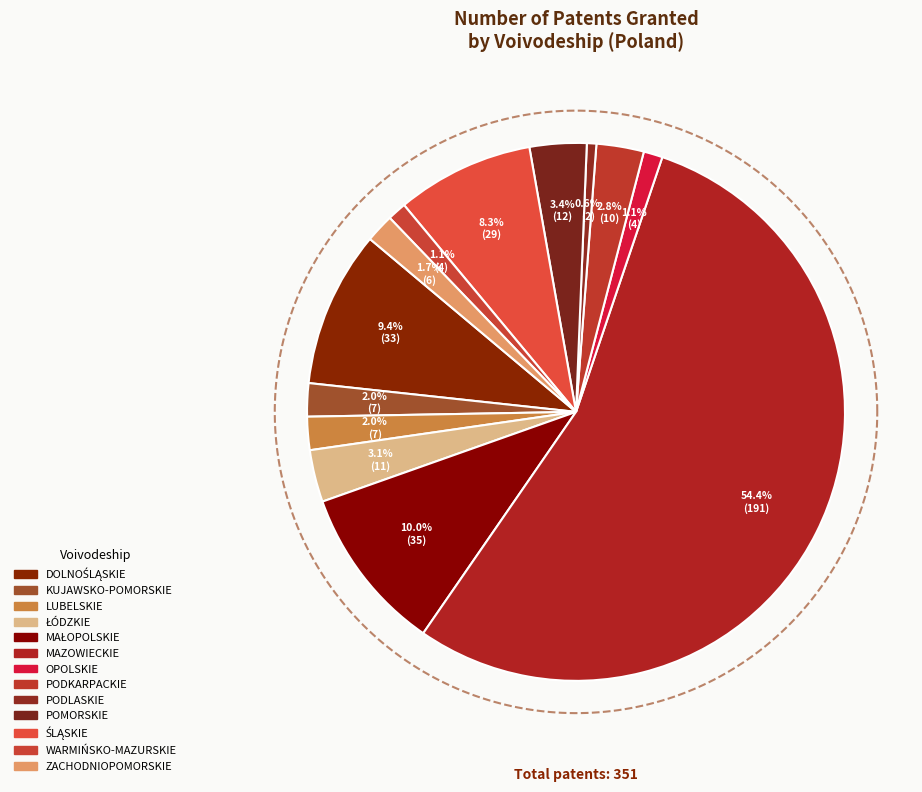

What percentage do DOLNOŚLĄSKIE and MAŁOPOLSKIE together represent?

19.4%